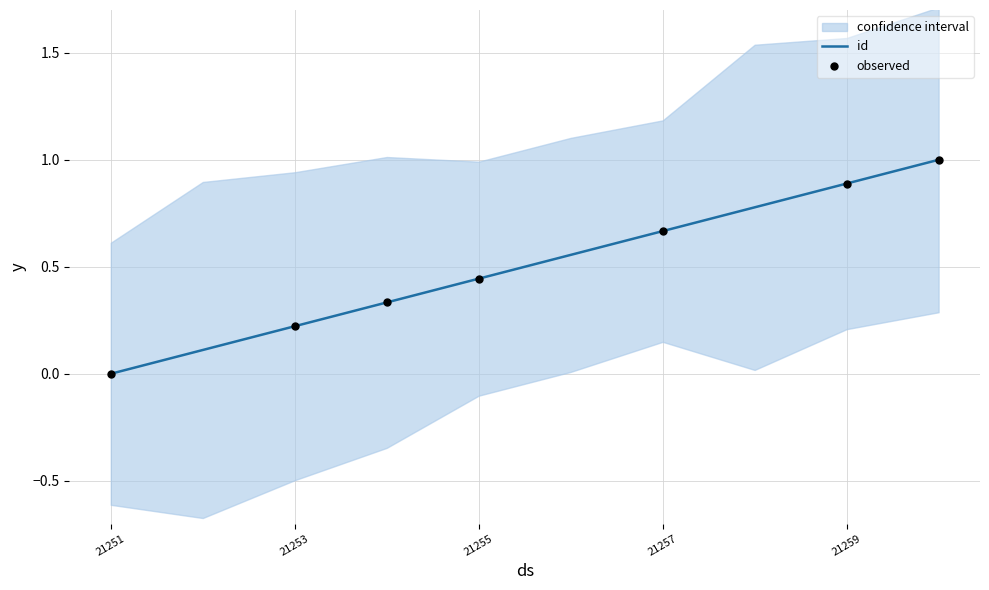

Which category has the lowest value in the id series?

21251